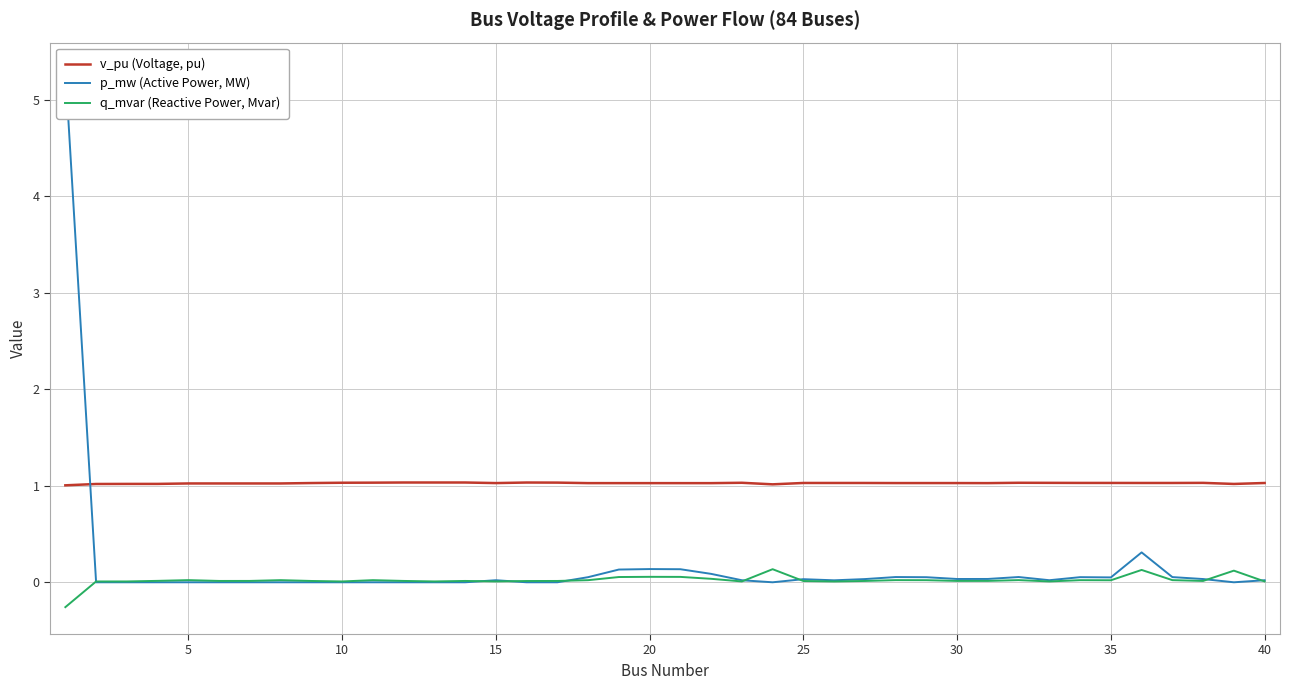

Which series ends up on top after the final intersection of p_mw (Active Power, MW) and v_pu (Voltage, pu)?

v_pu (Voltage, pu)